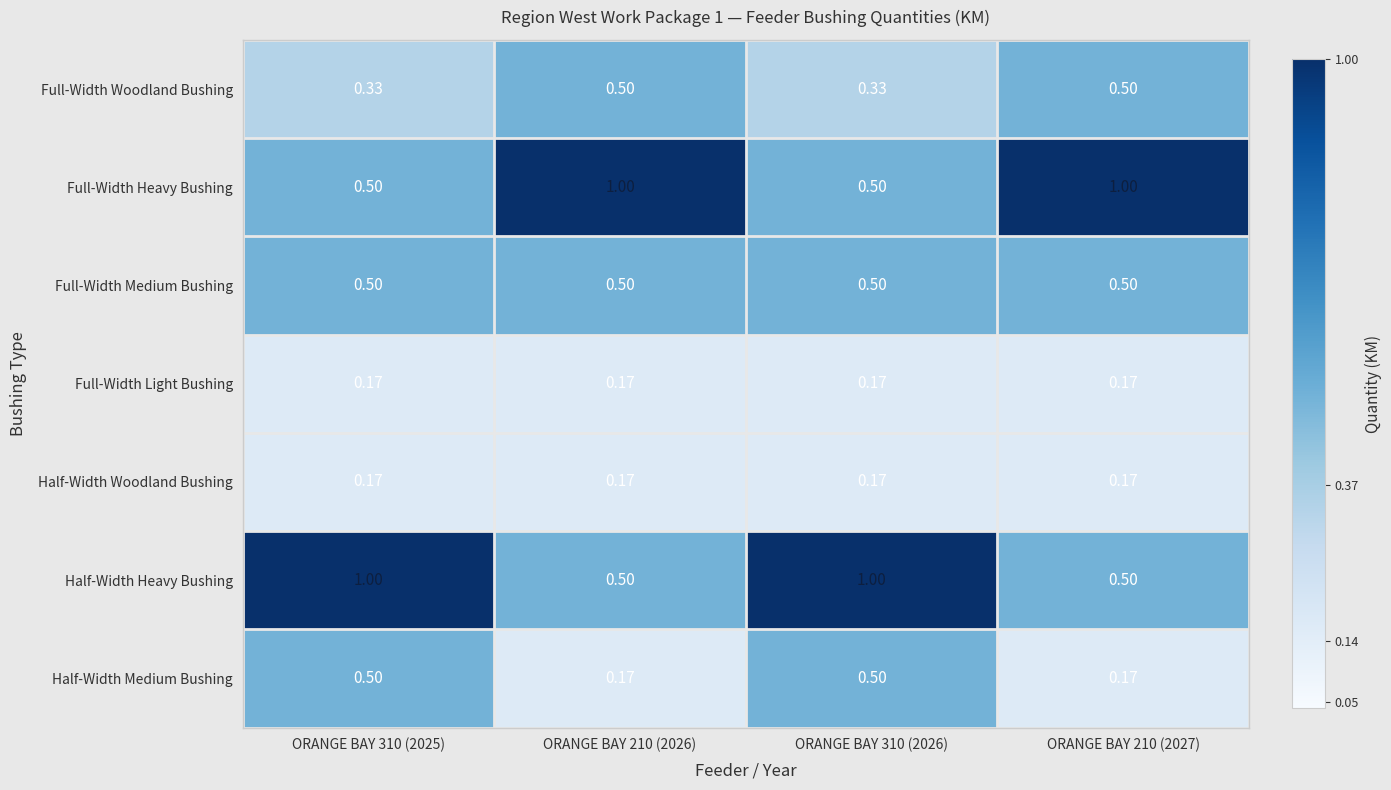

How many categories are shown in the chart?

4